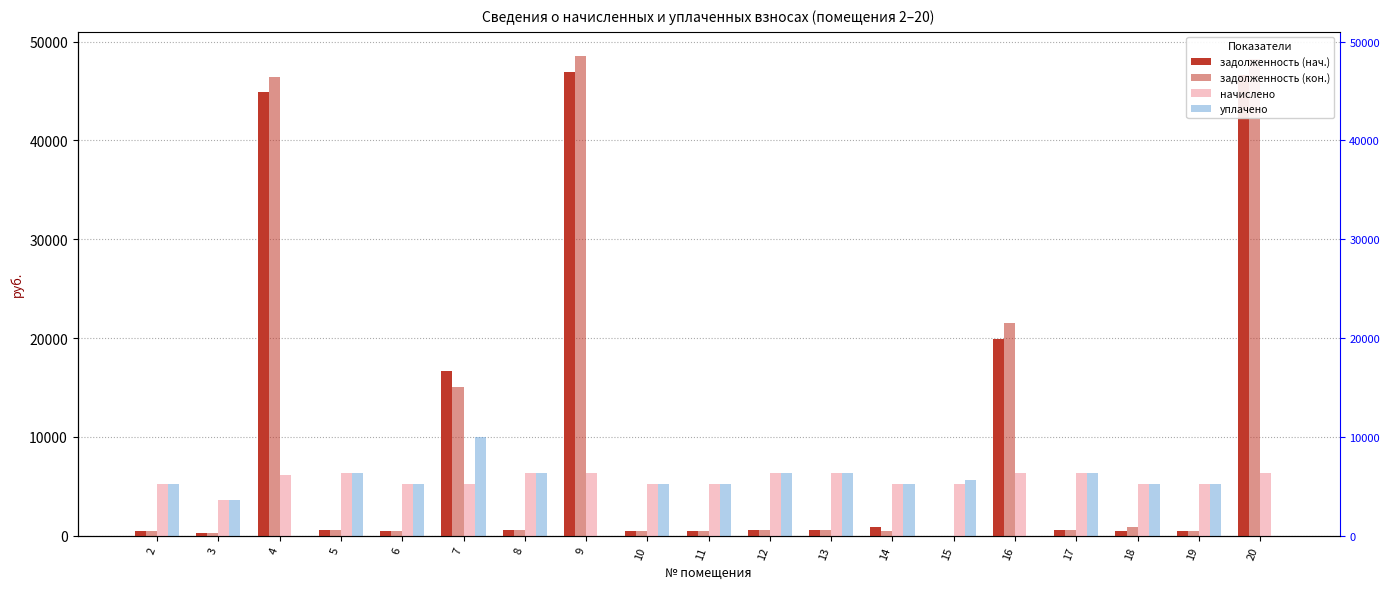

Is the value of задолженность (нач.) at 14 greater than the value of начислено at 15?

No